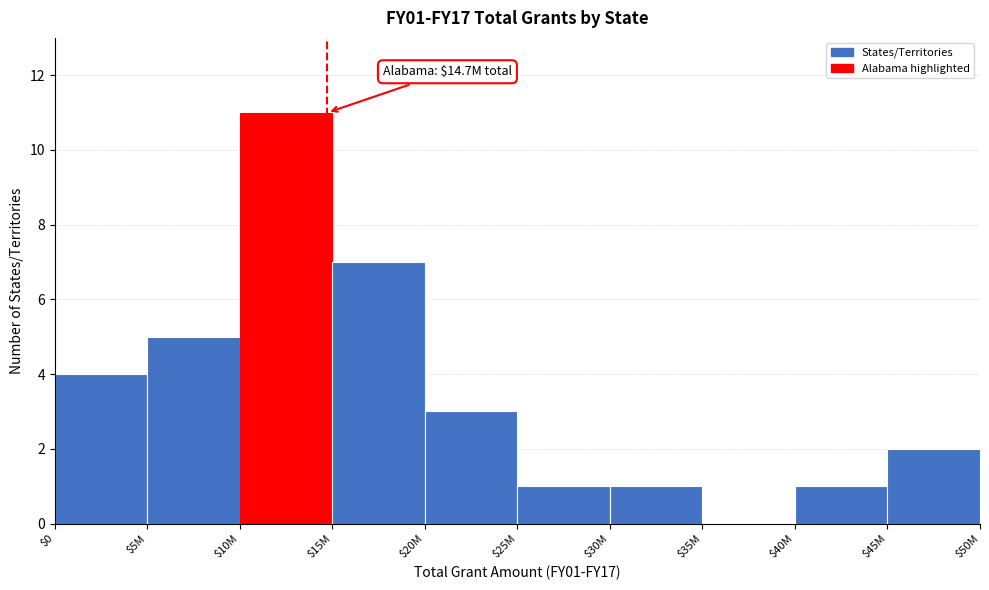

Is it true that the value at $15M is 11?

False